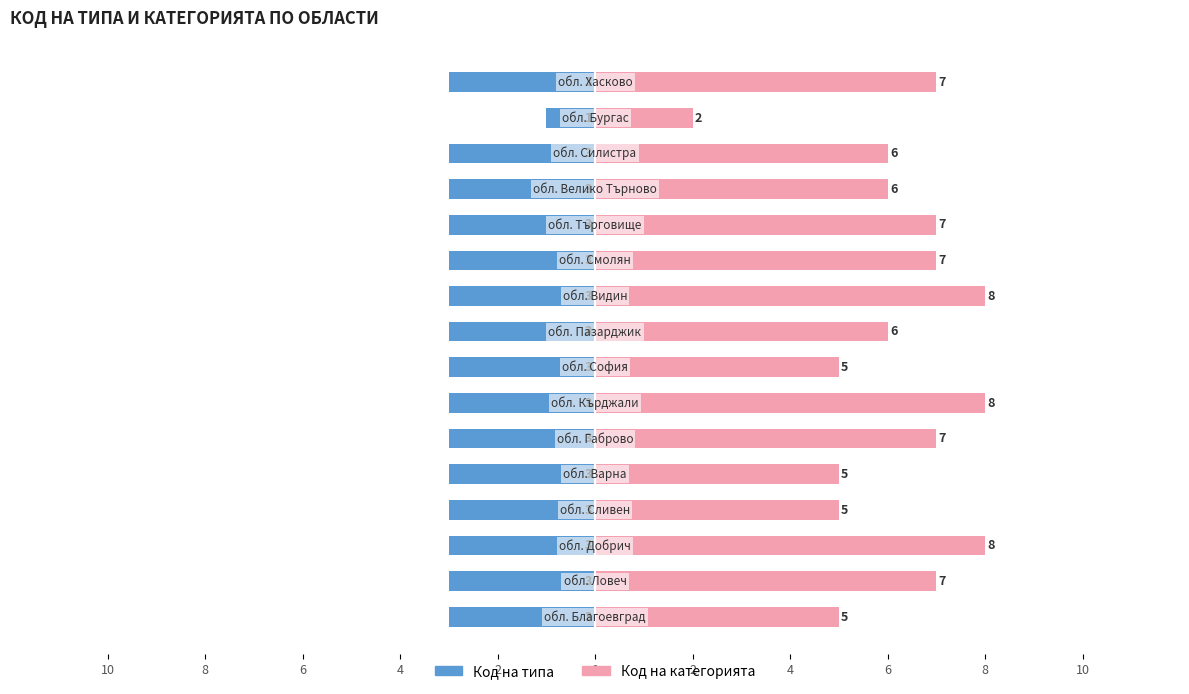

What are all the series names shown in the legend?

Код на типа, Код на категорията